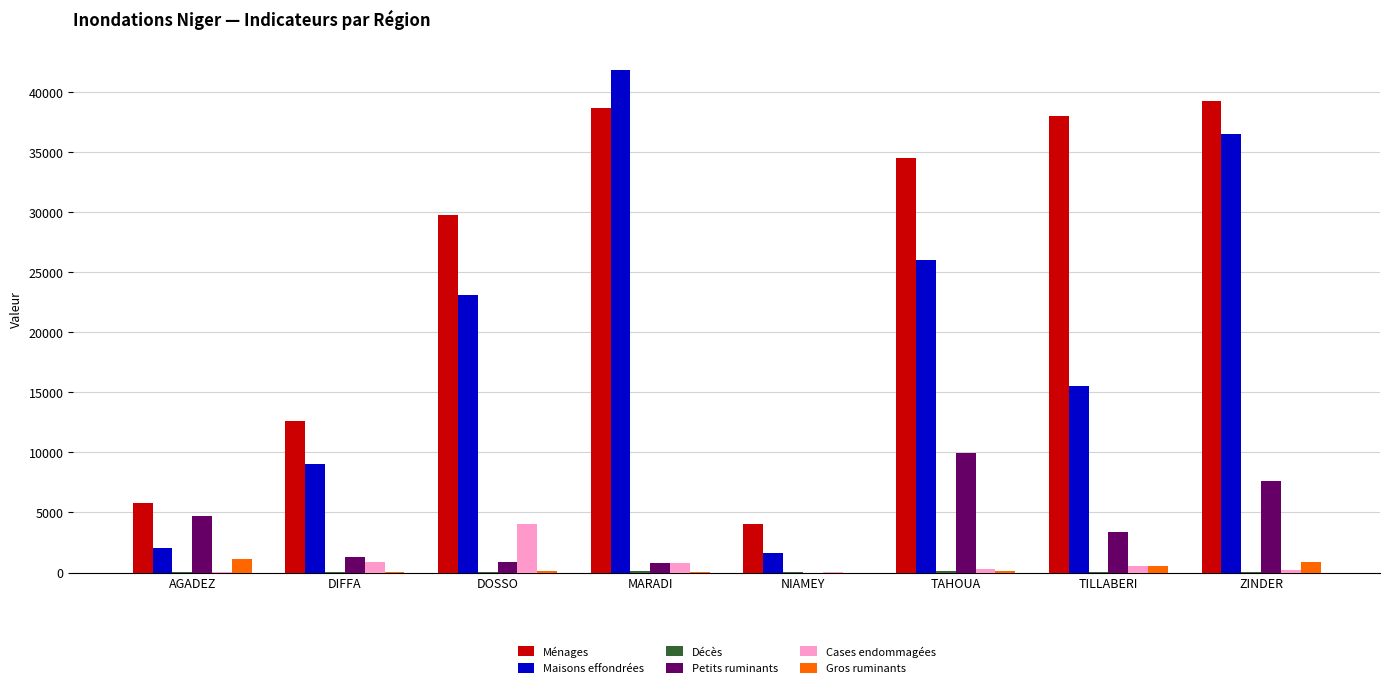

Which series has the widest spread of values?

Maisons effondrées